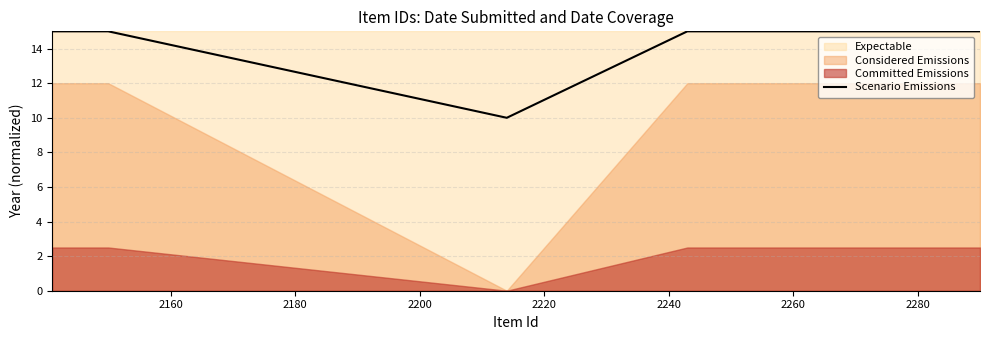

What is the highest value of the Scenario Emissions series?

15